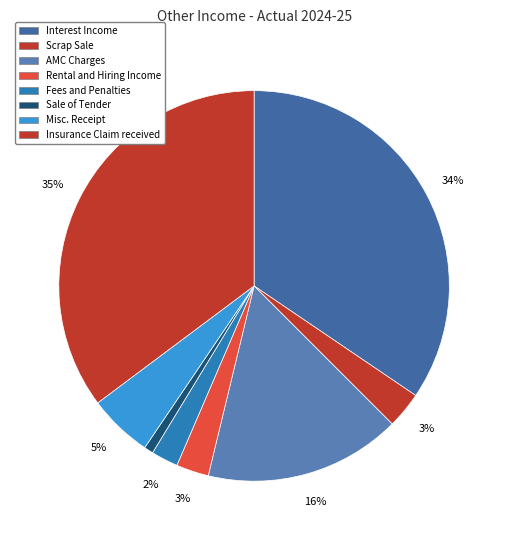

To the nearest percent, what percentage of the pie is Rental and Hiring Income?

3%